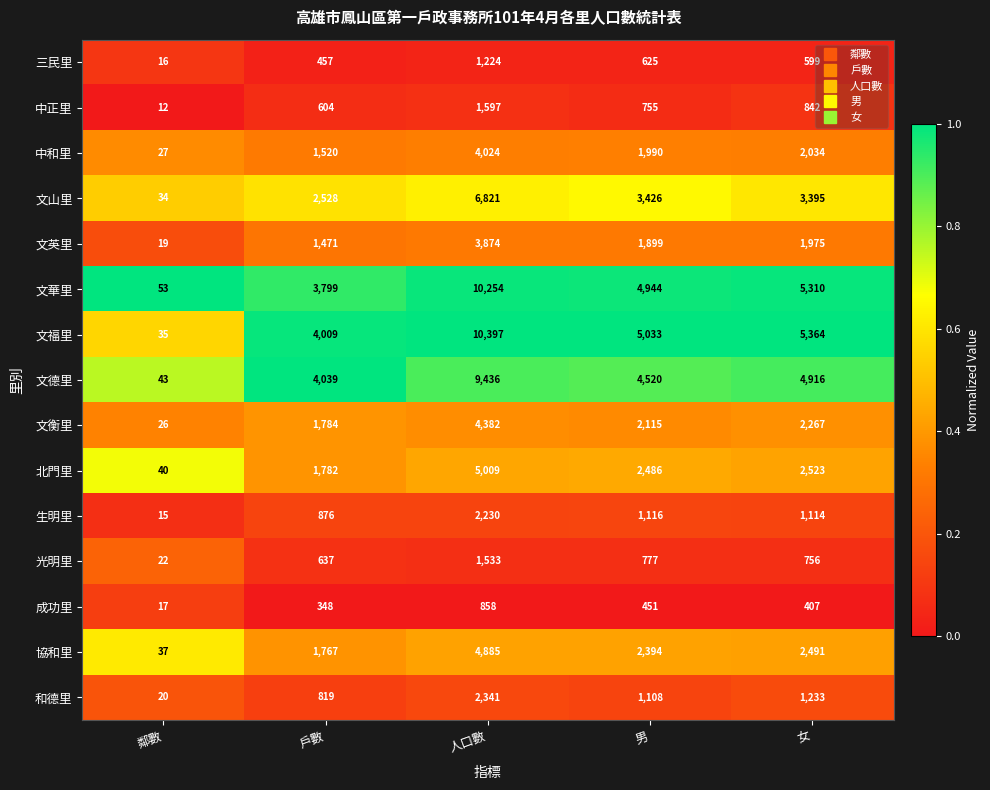

Is it true that 文衡里 equals 2965 at 男?

False